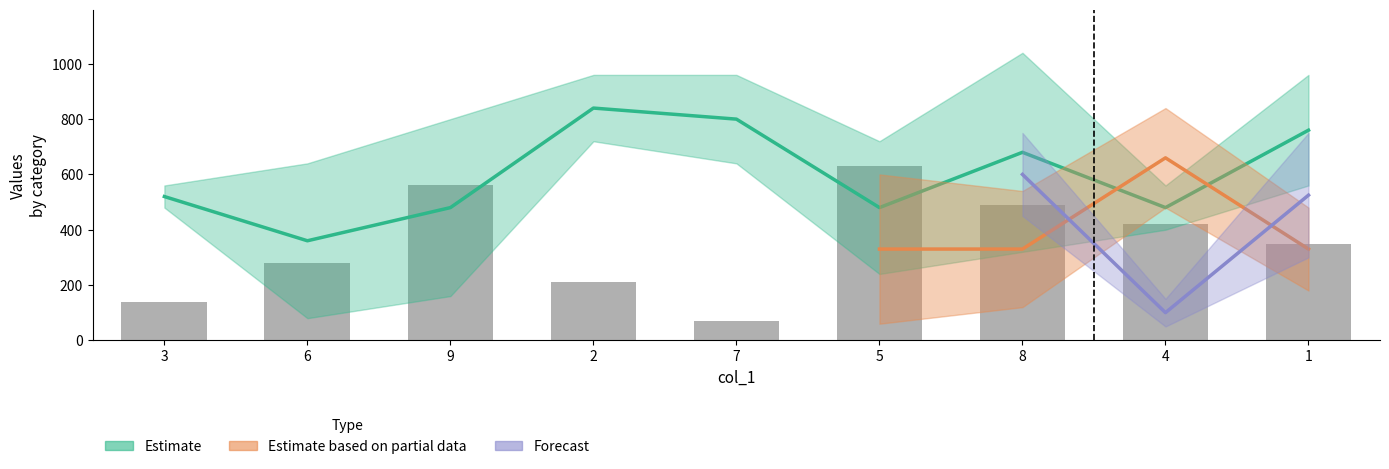

Reading left to right, what are all the values shown in this chart?

140	280	560	210	70	630	490	420	350